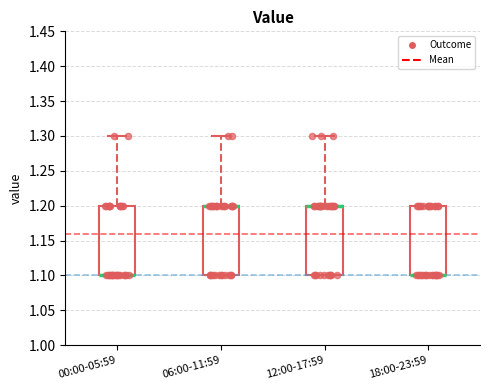

Reading left to right, read every box against the y-axis: the position of its median line, the range the box covers, and the ends of its whiskers. The values are not printed on the chart, so give them approximately, as read against the axis.

00:00-05:59: median 1.1 (drawn on the box's lower edge), box 1.1 to 1.2, whiskers 1.1 to 1.3
06:00-11:59: median 1.2 (drawn on the box's upper edge), box 1.1 to 1.2, whiskers 1.1 to 1.3
12:00-17:59: median 1.2 (drawn on the box's upper edge), box 1.1 to 1.2, whiskers 1.1 to 1.3
18:00-23:59: median 1.1 (drawn on the box's lower edge), box 1.1 to 1.2, whiskers 1.1 to 1.2